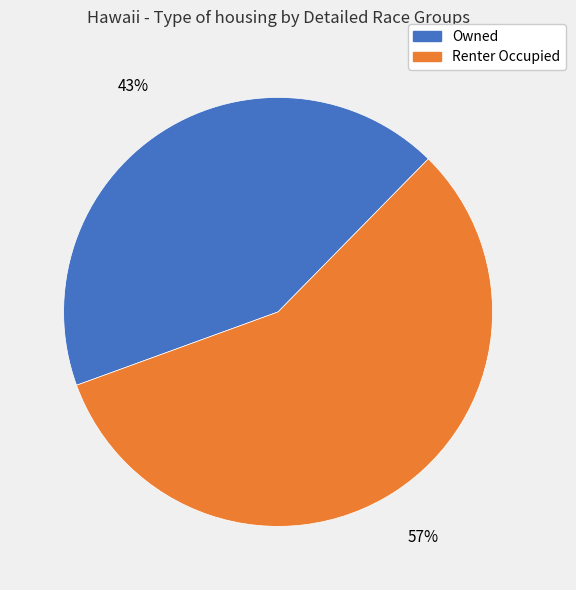

Is there a majority slice in this chart?

Yes